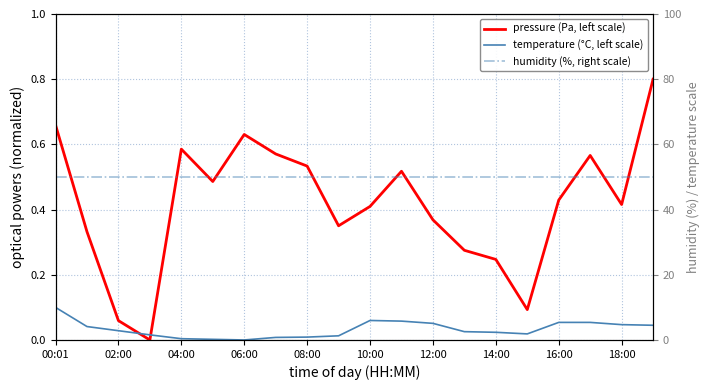

Between 18 and 02:00, which is larger?

18